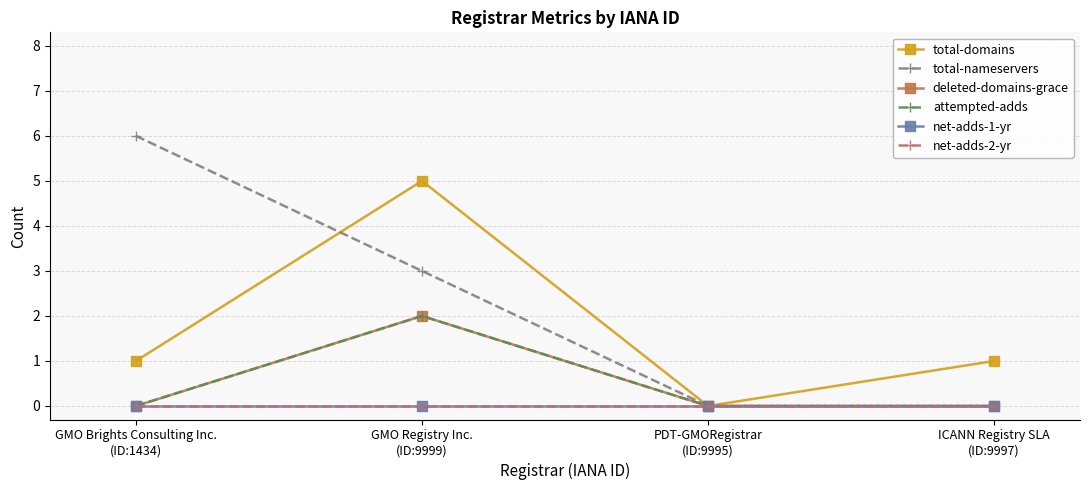

Is this an area chart (filled region under the line)?

No